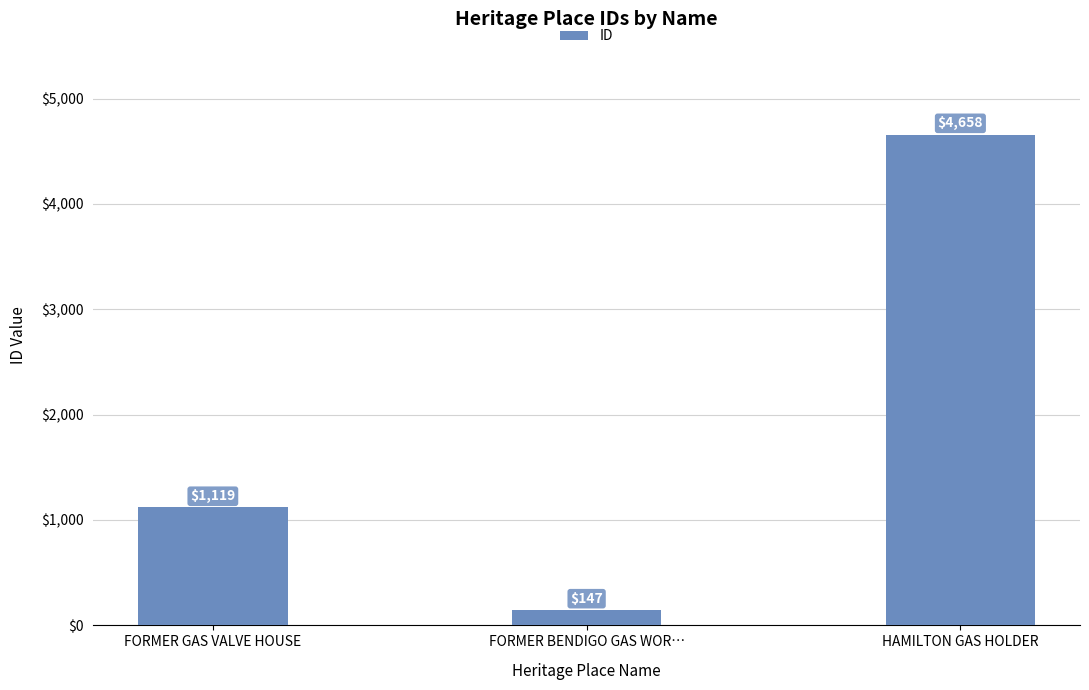

What is the label of the 2nd bar from the right?

FORMER BENDIGO GAS WOR…